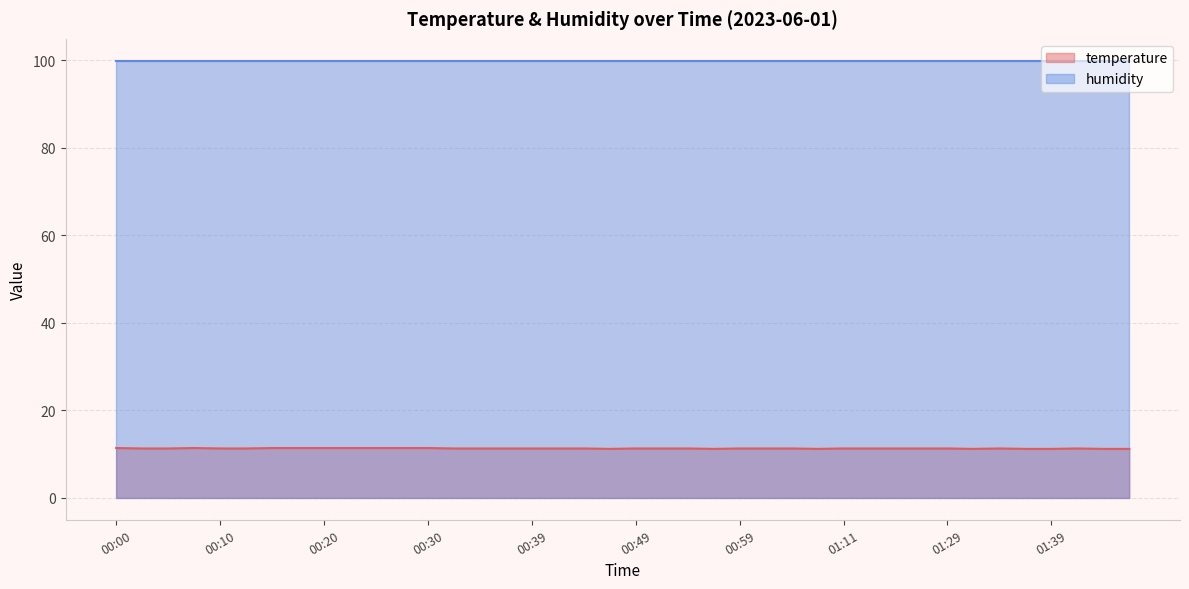

Between 01:46 and 00:56, which is larger?

01:46